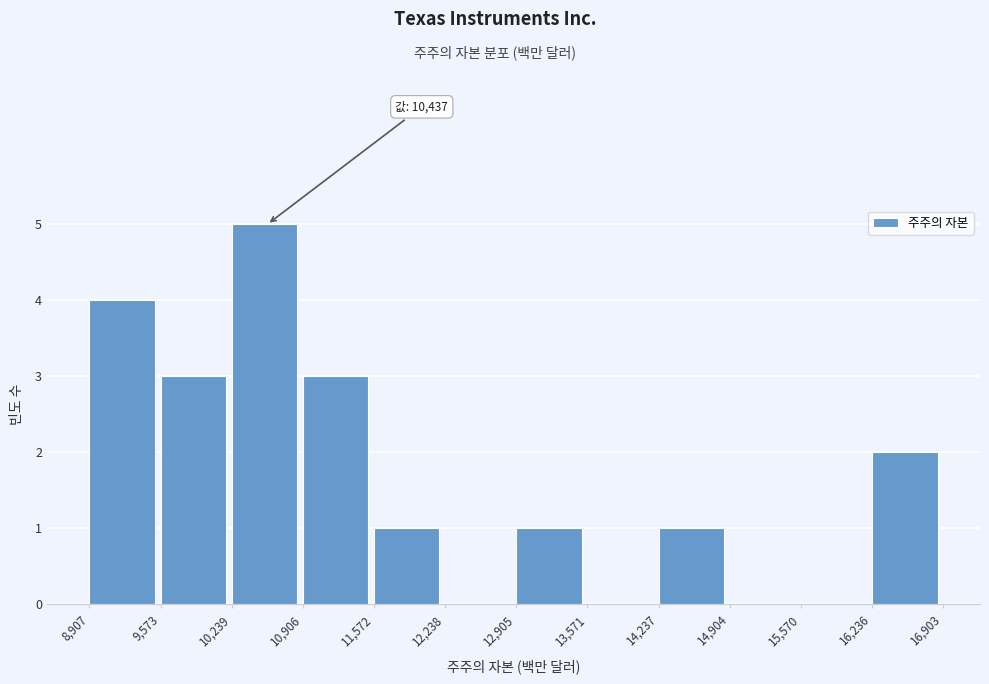

Which range on the x-axis has the tallest bar?

10,239 to 10,906